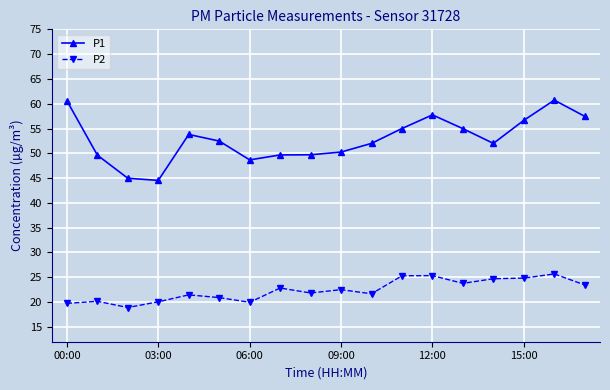

True or false: P2 has more than 2 points higher than both neighbors.

True